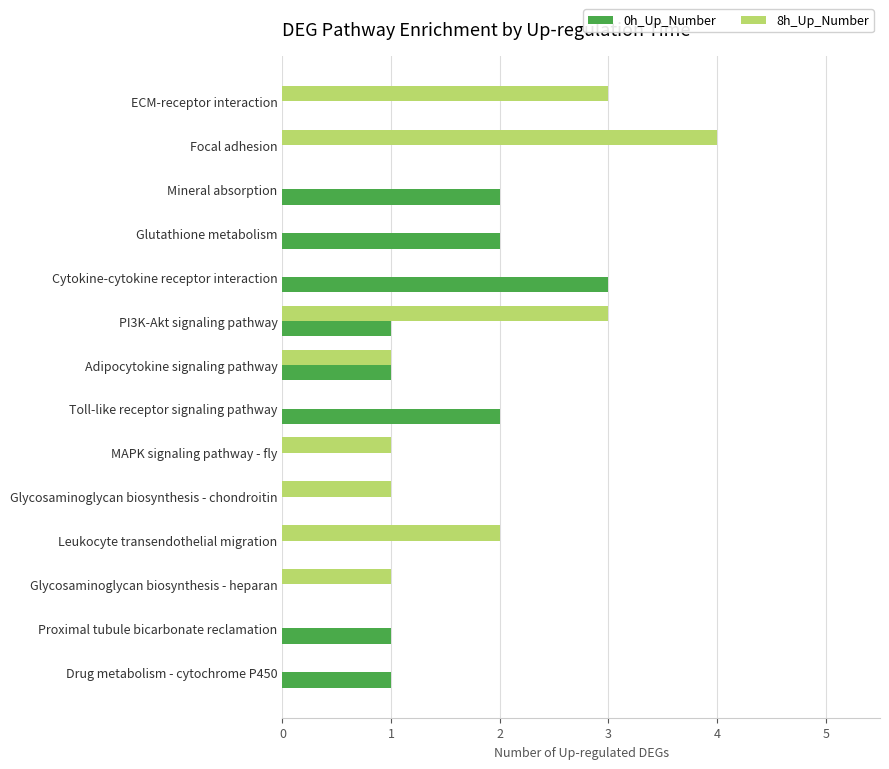

What is the sum of all 8h_Up_Number values?

16